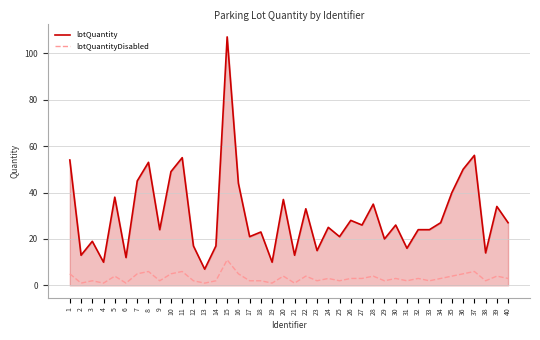

Rank the series at 27 from highest to lowest value.

lotQuantity, lotQuantityDisabled